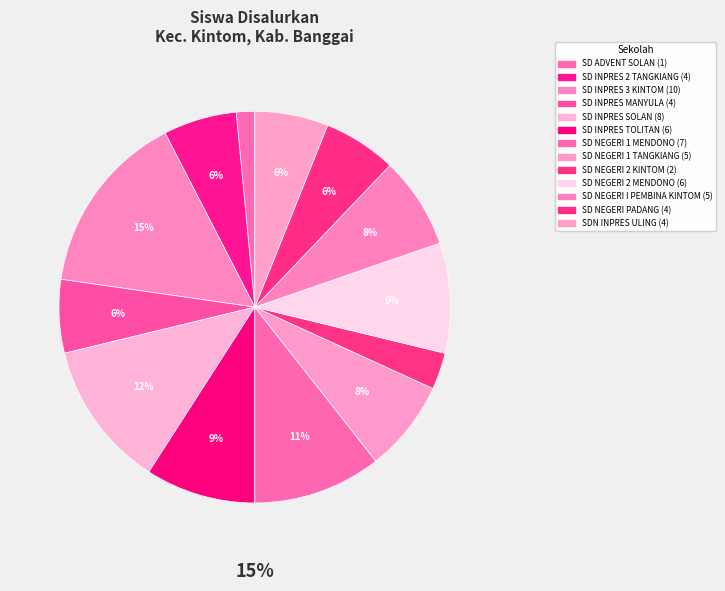

To the nearest percent, what portion does SD NEGERI 1 MENDONO represent?

11%